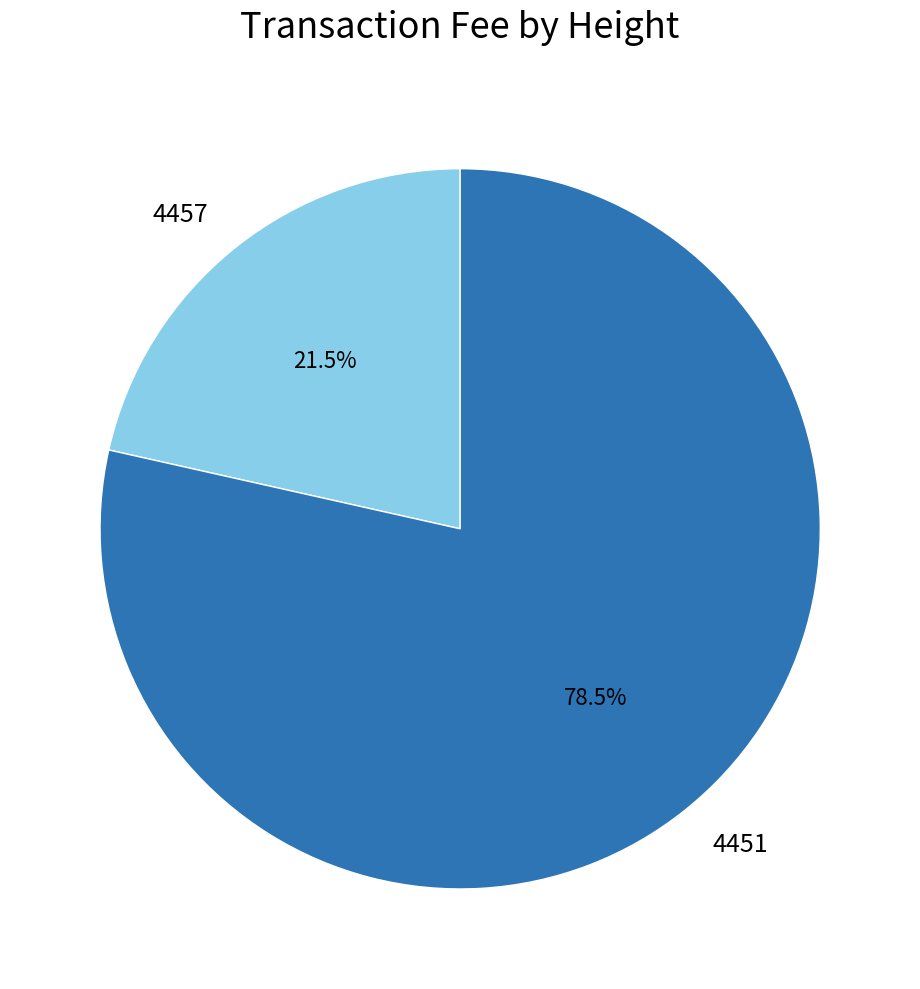

How many segments does this pie chart have?

2